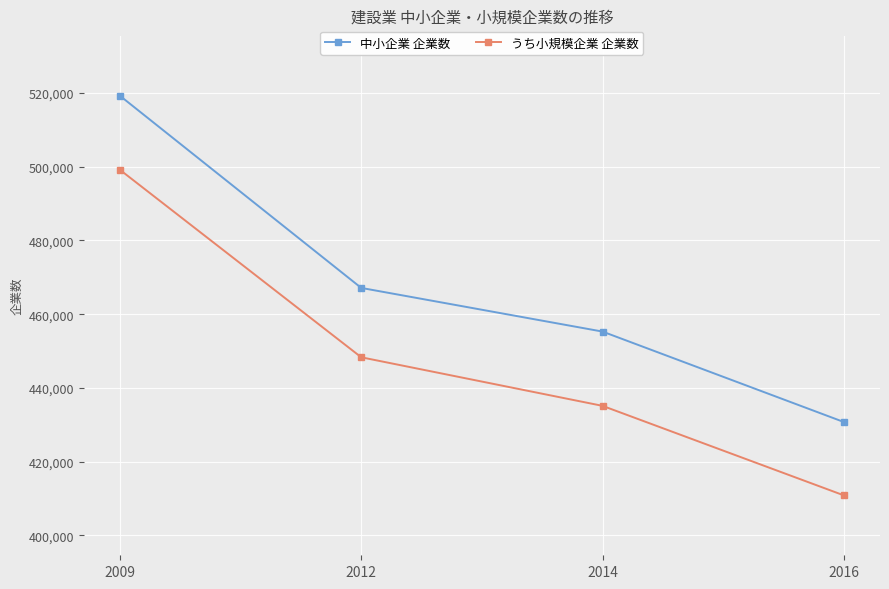

True or false: うち小規模企業 企業数 has more than 0 interior local peaks.

False